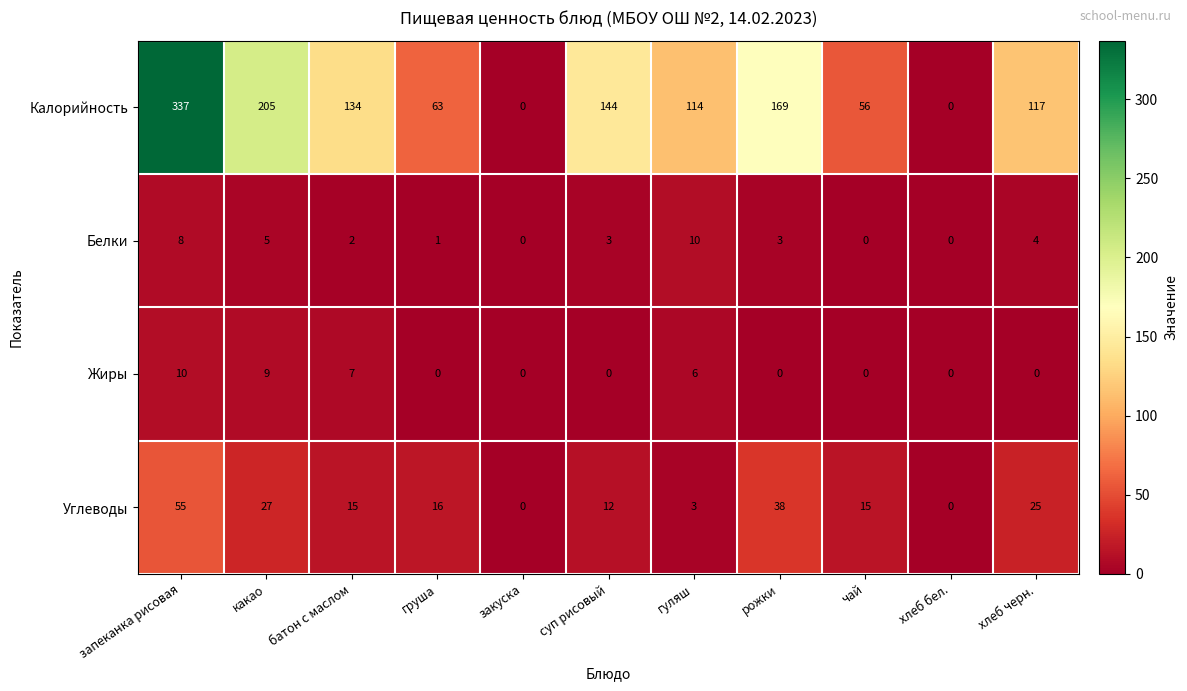

Between суп рисовый and хлеб бел., which series saw the biggest shift?

Калорийность